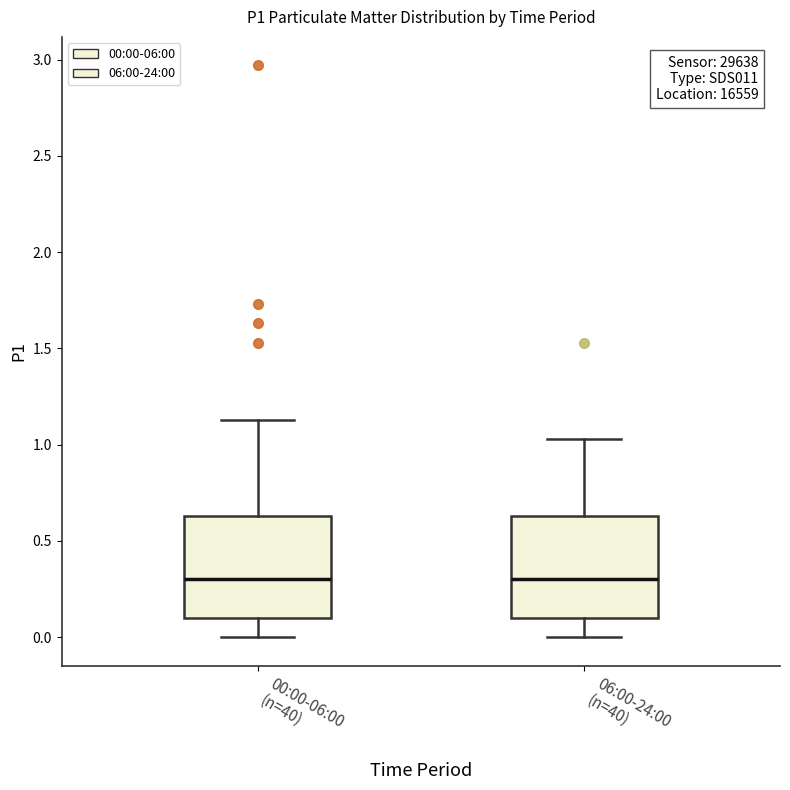

Reading left to right, read every box against the y-axis: the position of its median line, the range the box covers, and the ends of its whiskers. The values are not printed on the chart, so give them approximately, as read against the axis.

00:00-06:00 (n=40): median 0.30, box 0.10 to 0.65, whiskers 0.00 to 1.15
06:00-24:00 (n=40): median 0.30, box 0.10 to 0.65, whiskers 0.00 to 1.05